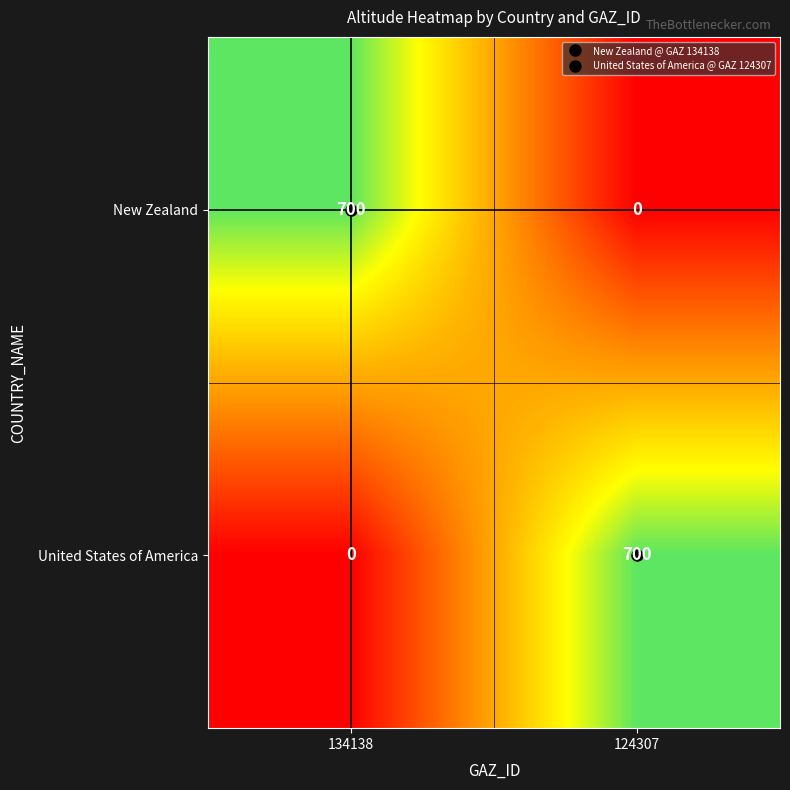

Rank the series at 124307 from highest to lowest value.

United States of America, New Zealand